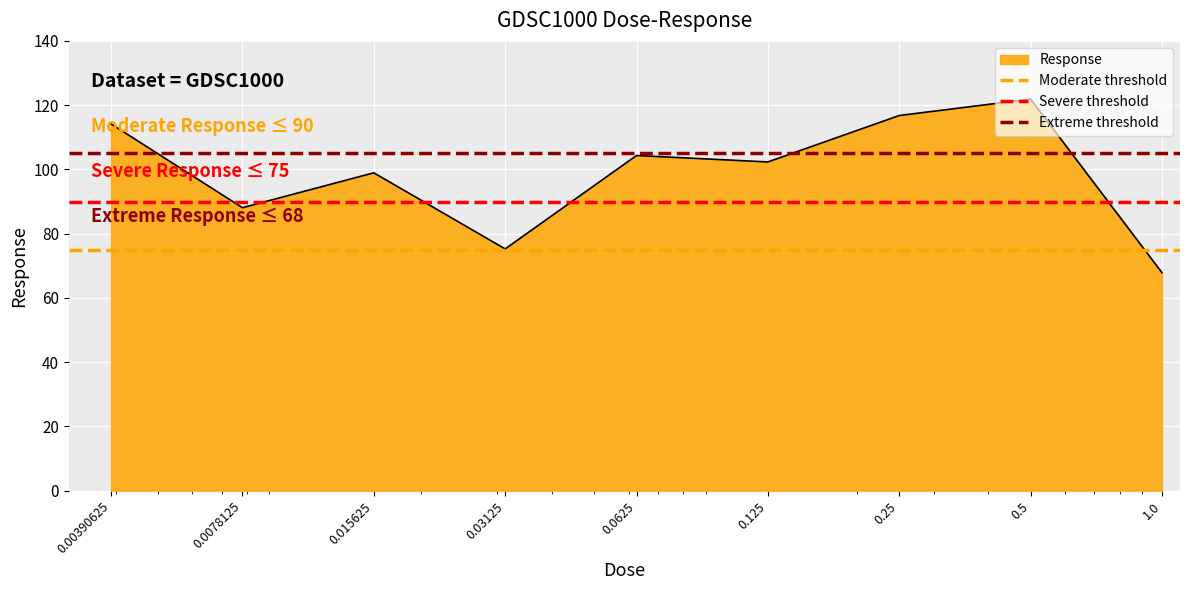

What is the maximum value for Response?

121.9